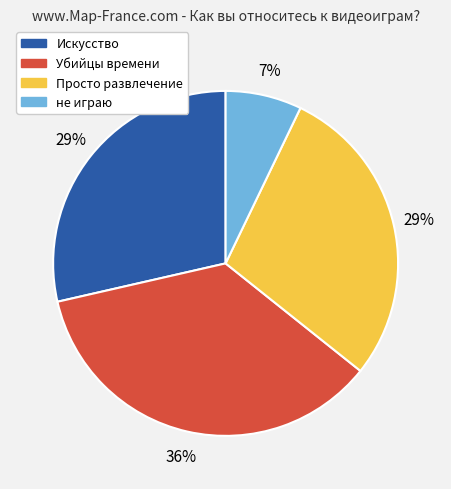

Is Искусство the majority of the pie?

No